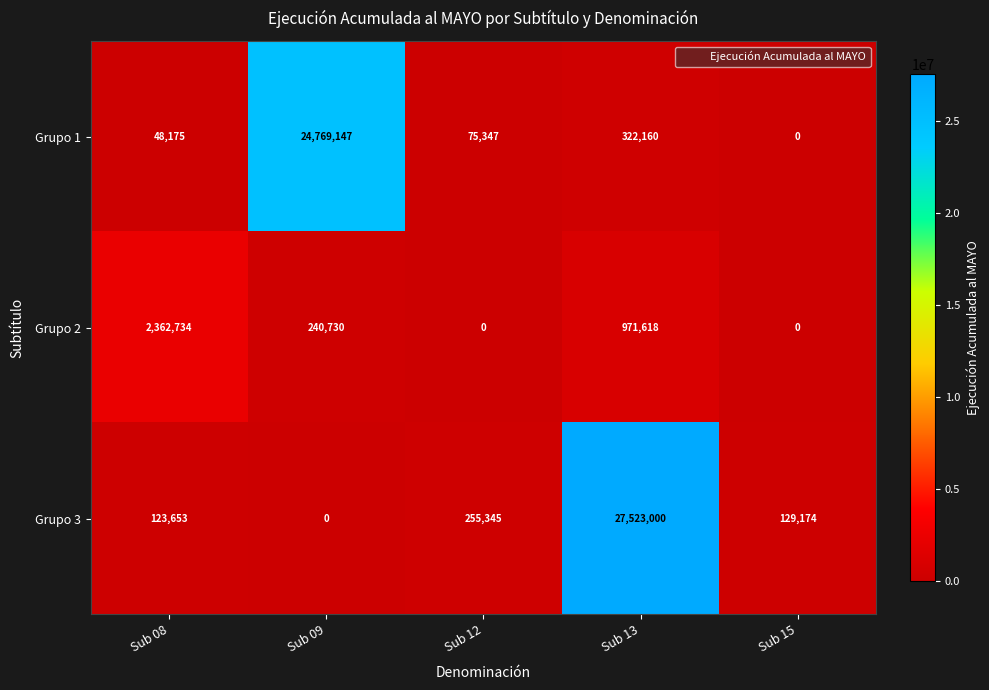

The value of Grupo 3 at Sub 08 is 123653. True or false?

True